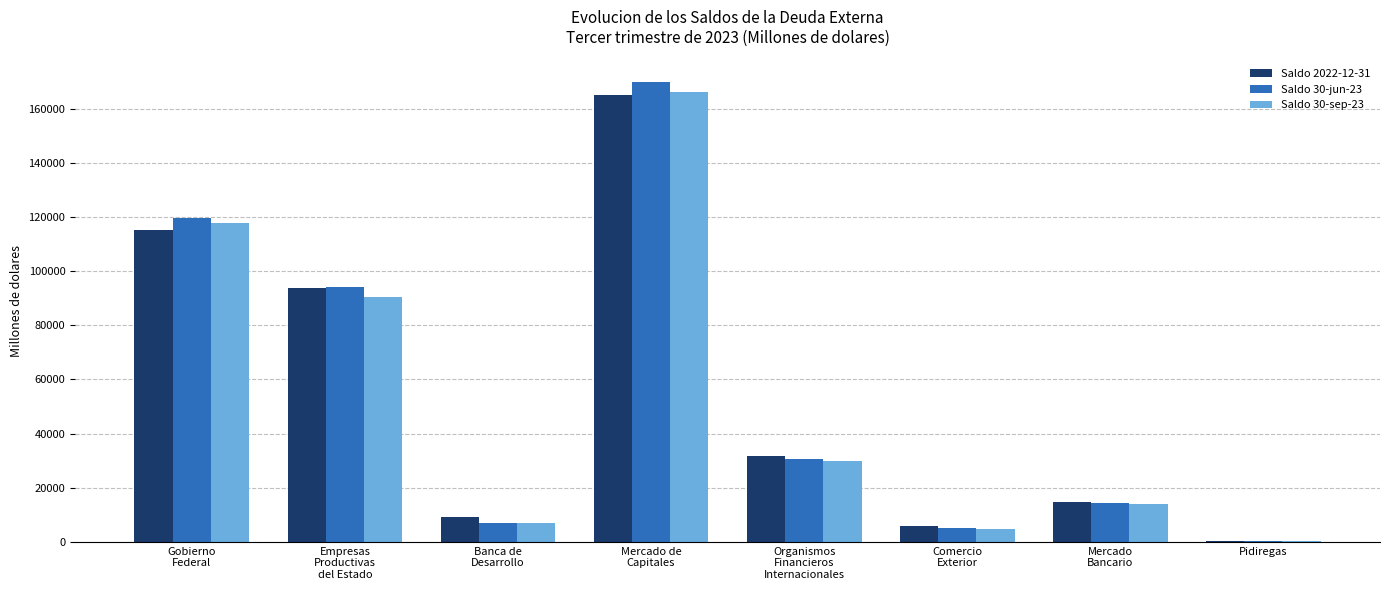

What is the highest value of the Saldo 30-jun-23 series?

169693.5